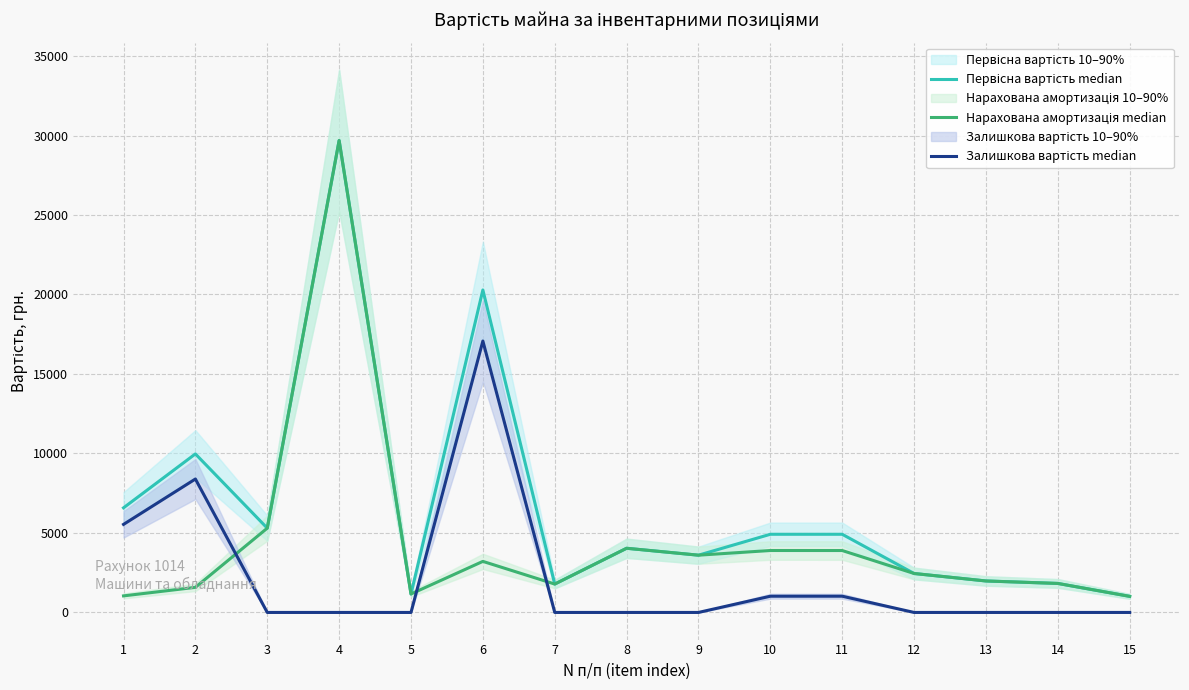

How many data points in Нарахована амортизація median are above 2450?

7